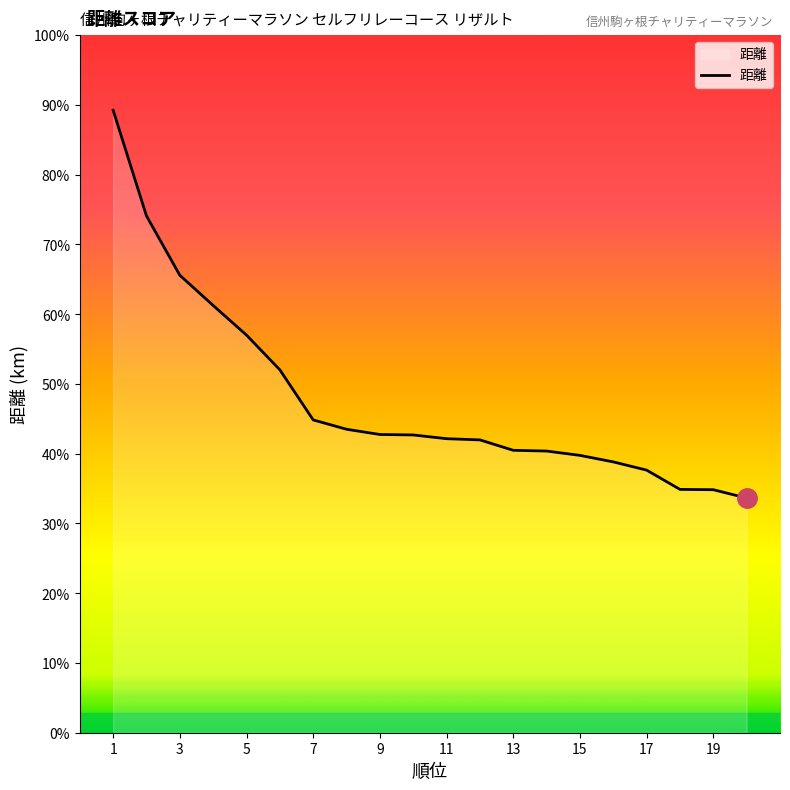

Does the chart have visible grid lines?

No